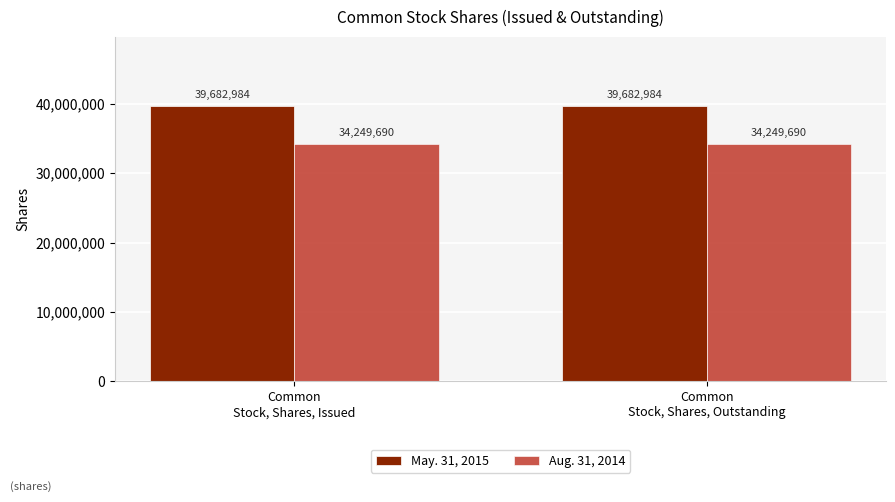

Rank the series by their maximum value, from highest to lowest.

May. 31, 2015, Aug. 31, 2014